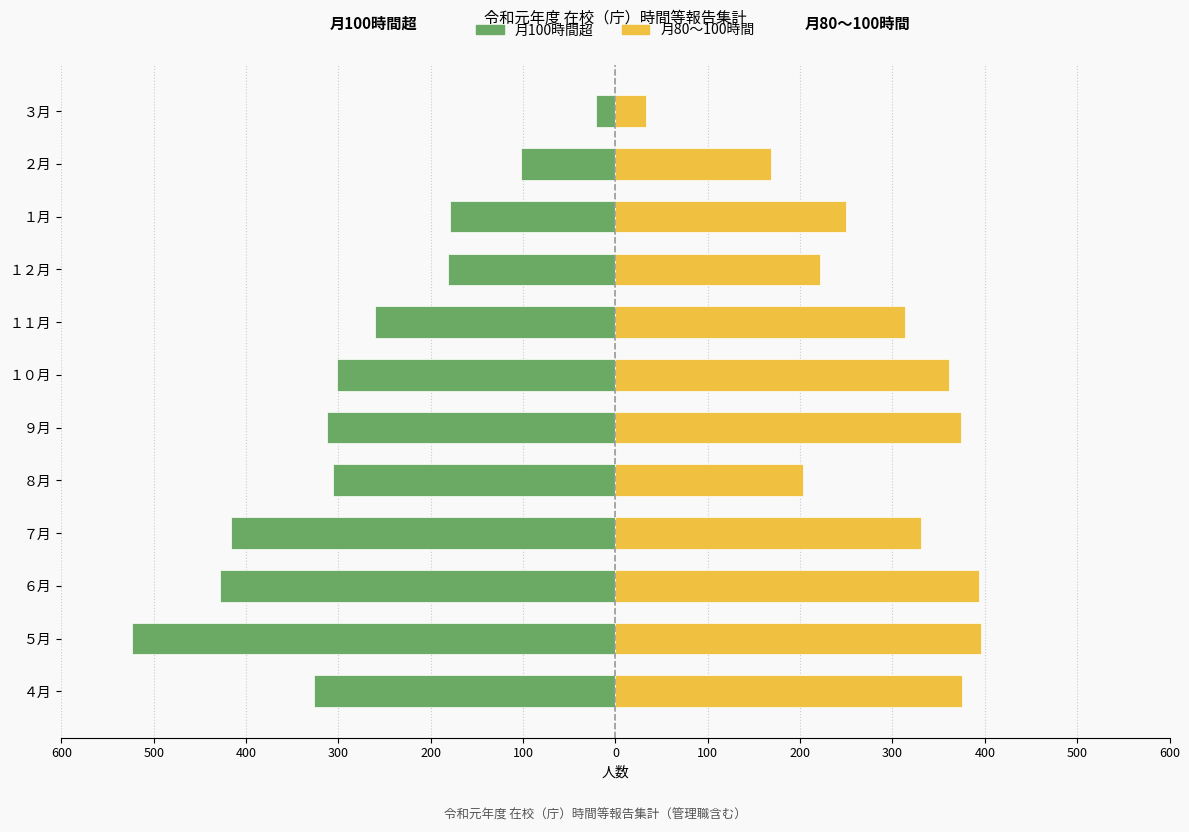

How many values in the 月80〜100時間 series are below 331?

6